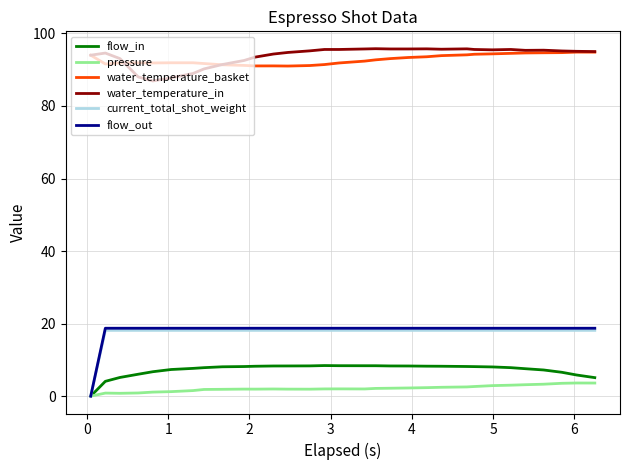

Which series has the largest range (max minus min)?

flow_out